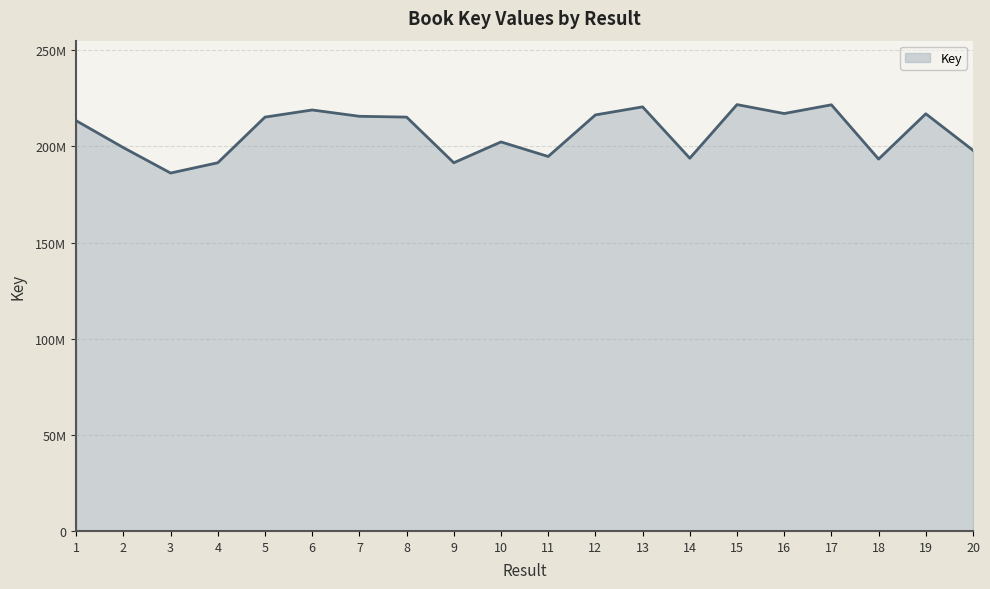

List the labels in order of value, smallest first.

3, 9, 4, 18, 14, 11, 20, 2, 10, 1, 8, 5, 7, 12, 19, 16, 6, 13, 17, 15